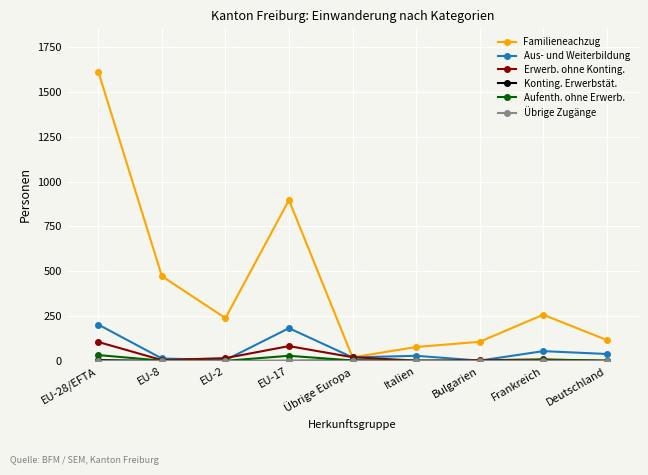

Which series changed the most between EU-28/EFTA and EU-2?

Familieneachzug